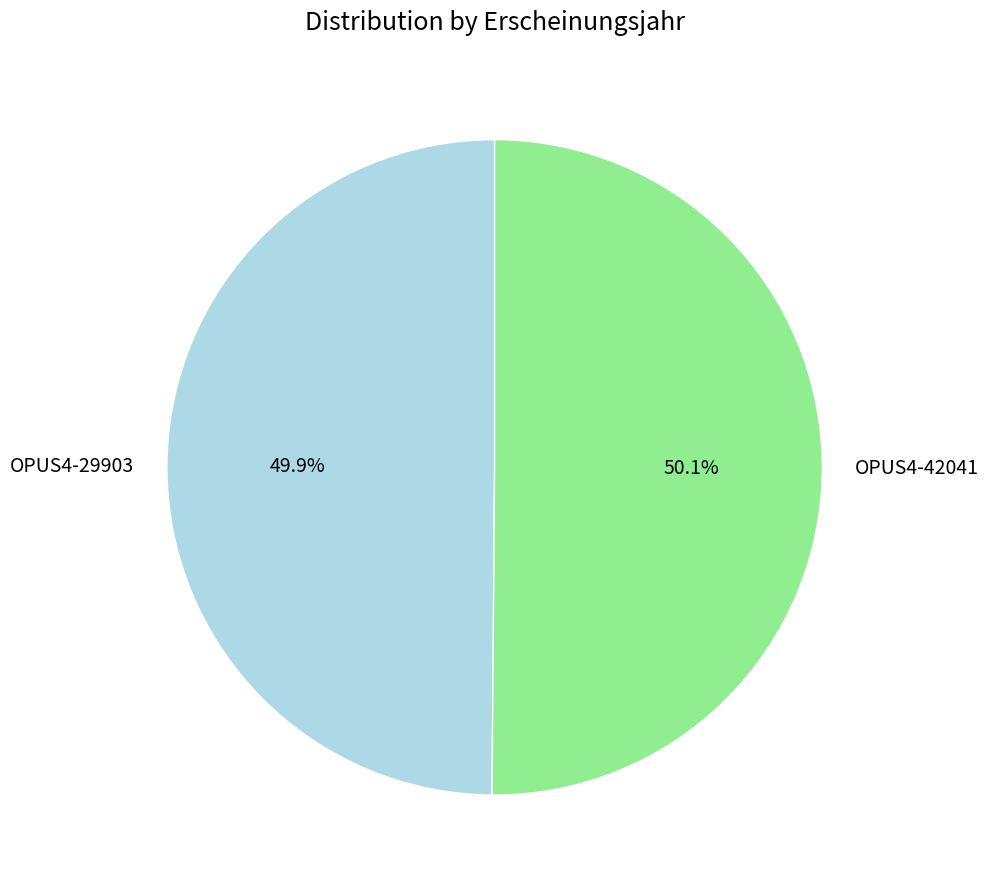

To the nearest percent, what is the average slice percentage?

50%